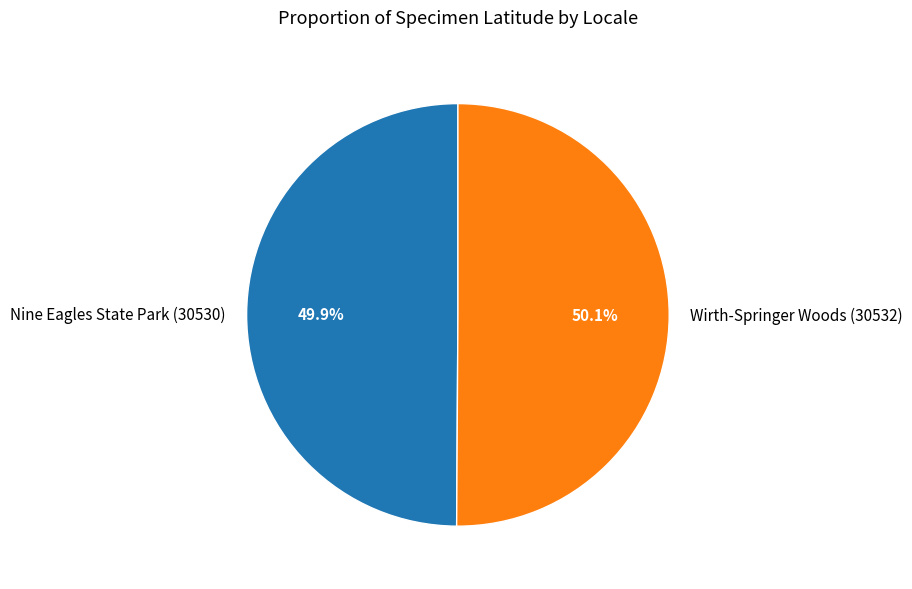

Do Wirth-Springer Woods (30532) and Nine Eagles State Park (30530) together represent more than half of the pie?

Yes